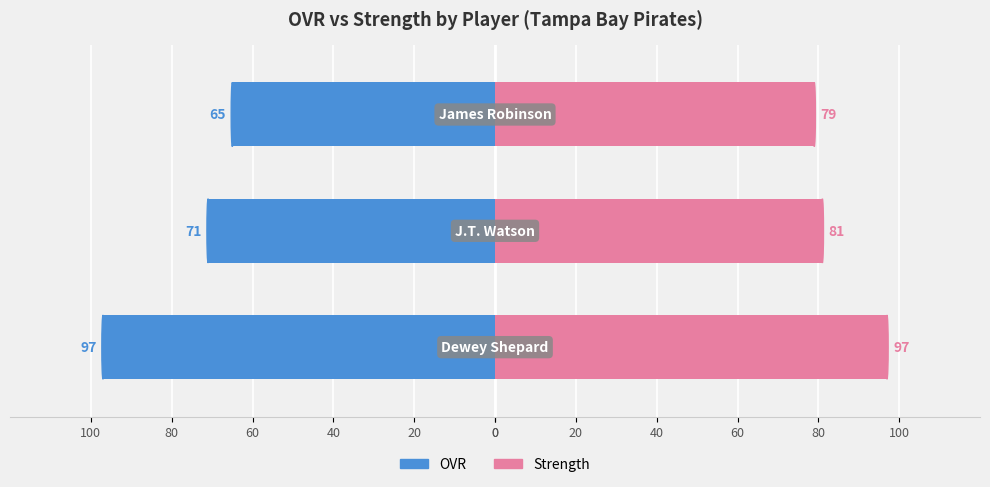

Between 40 and 20, which is larger?

40